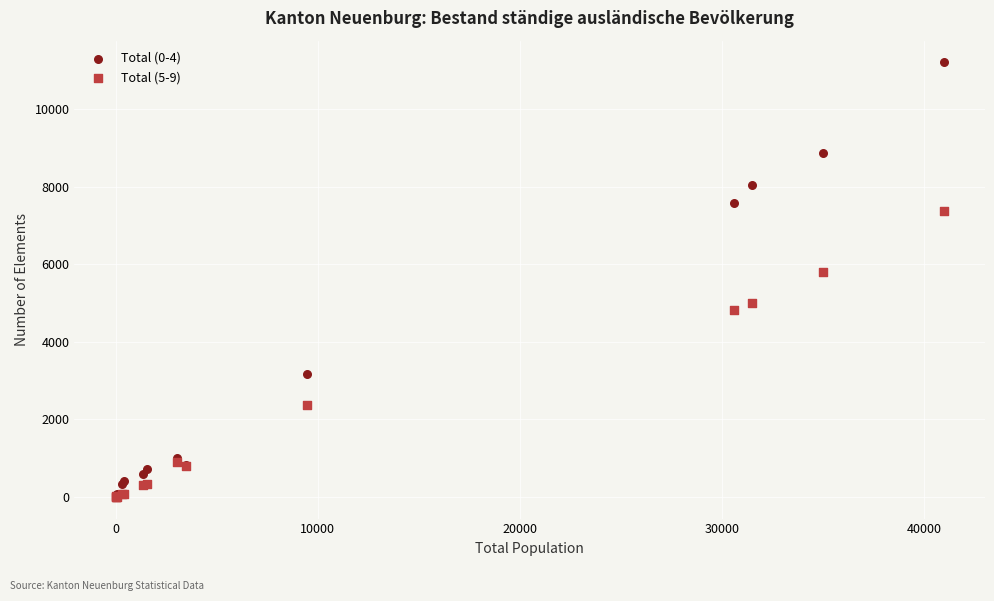

Across all series, what Y value is closest to 5606?

5800